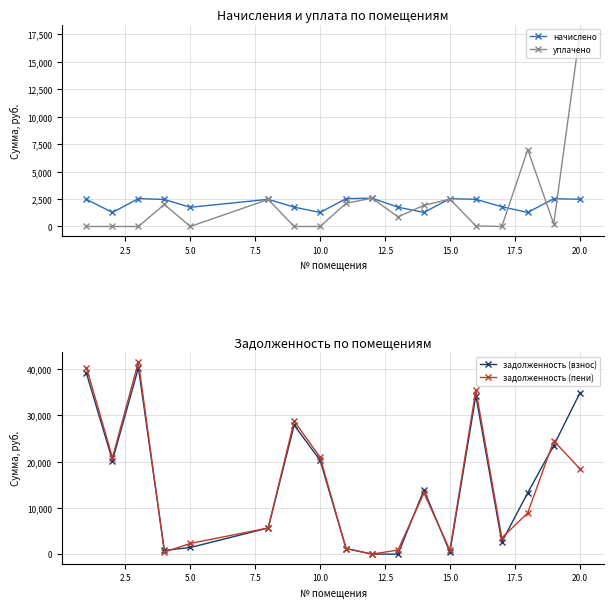

True or false: уплачено has more than 2 interior local peaks.

True